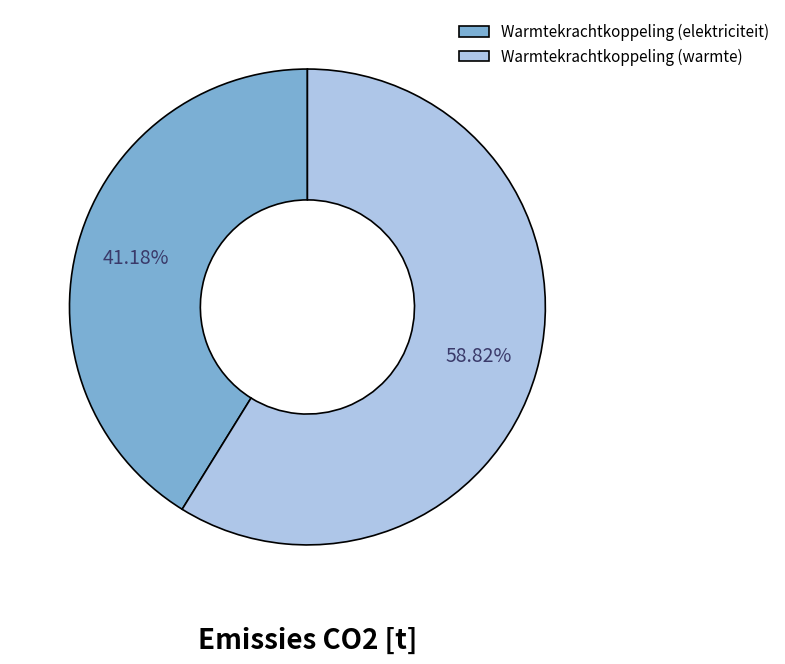

Between Warmtekrachtkoppeling (warmte) and Warmtekrachtkoppeling (elektriciteit), which is larger?

Warmtekrachtkoppeling (warmte)